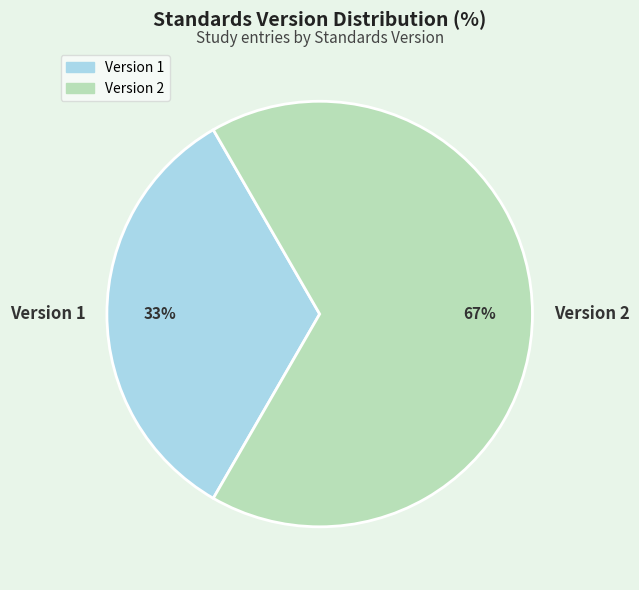

What is the largest slice in the pie chart?

Version 2